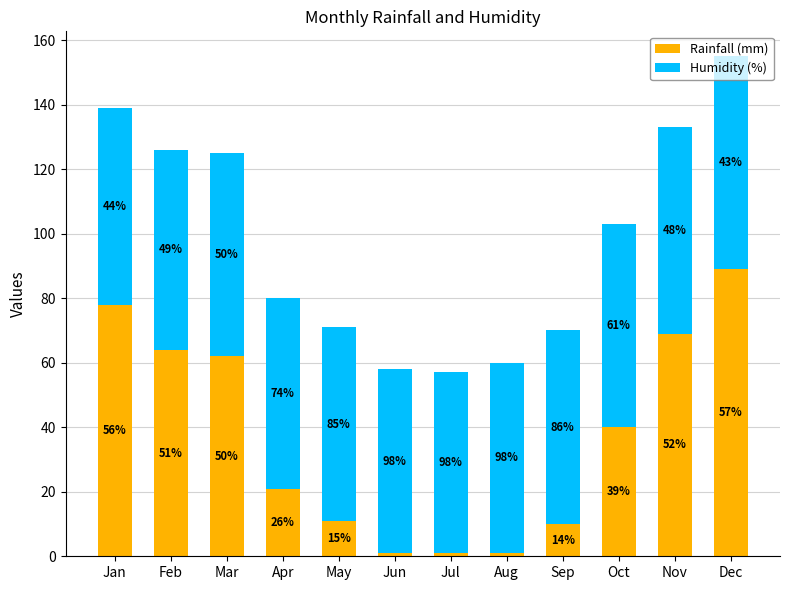

Does the chart contain any negative values?

No